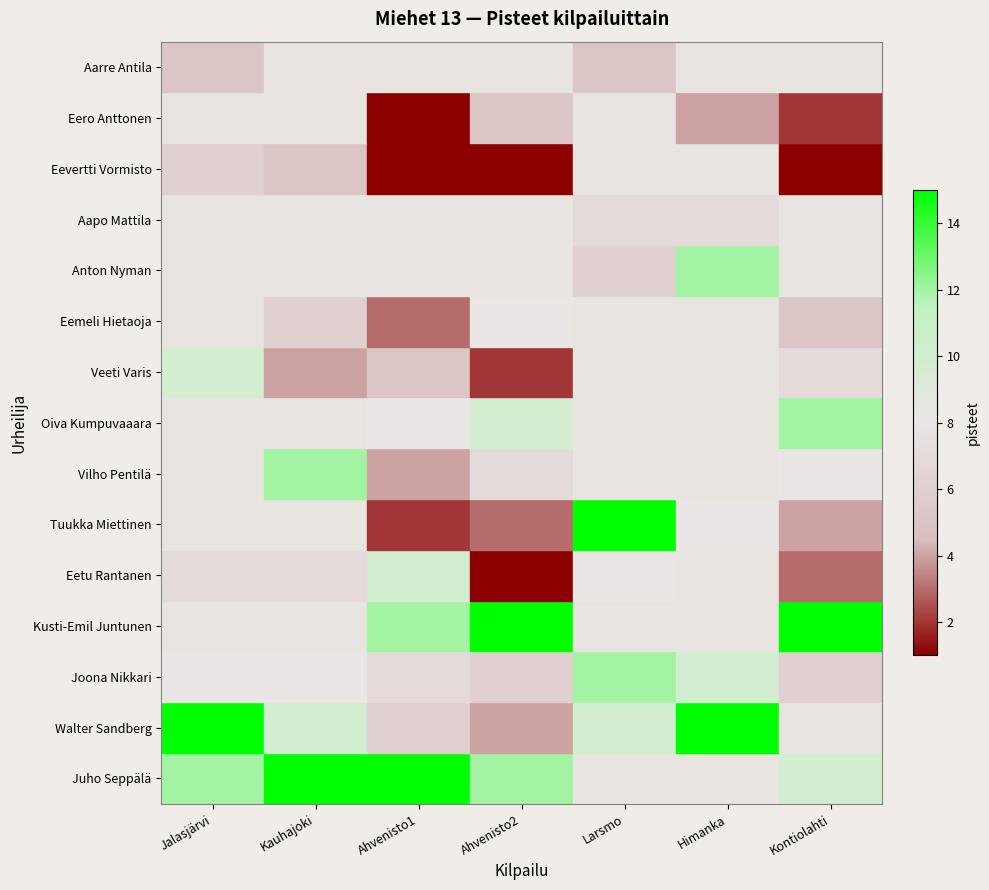

Reading left to right, list all the values displayed in this chart.

Juho Seppälä: 12	15	15	12	0	0	10
Walter Sandberg: 15	10	6	4	10	15	0
Joona Nikkari: 8	8	7	6	12	10	6
Kusti-Emil Juntunen: 0	0	12	15	0	0	15
Eetu Rantanen: 7	7	10	1	8	0	3
Tuukka Miettinen: 0	0	2	3	15	8	4
Vilho Pentilä: 0	12	4	7	0	0	8
Oiva Kumpuvaaara: 0	0	8	10	0	0	12
Veeti Varis: 10	4	5	2	0	0	7
Eemeli Hietaoja: 0	6	3	8	0	0	5
Anton Nyman: 0	0	0	0	6	12	0
Aapo Mattila: 0	0	0	0	7	7	0
Eevertti Vormisto: 6	5	1	1	0	0	1
Eero Anttonen: 0	0	1	5	0	4	2
Aarre Antila: 5	0	0	0	5	0	0